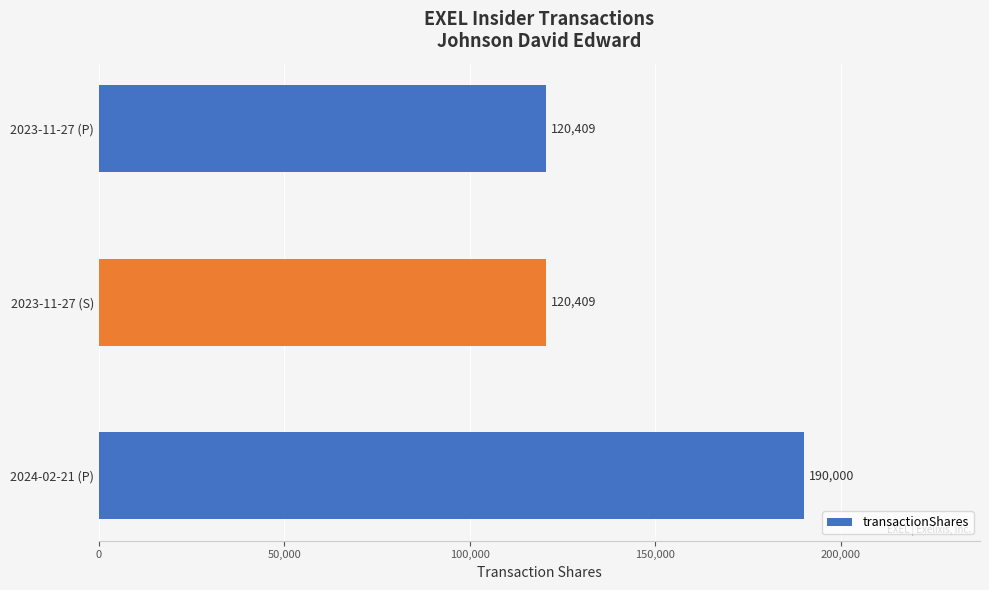

What is the change in value from 2024-02-21 (P) to 2023-11-27 (S)?

-69591